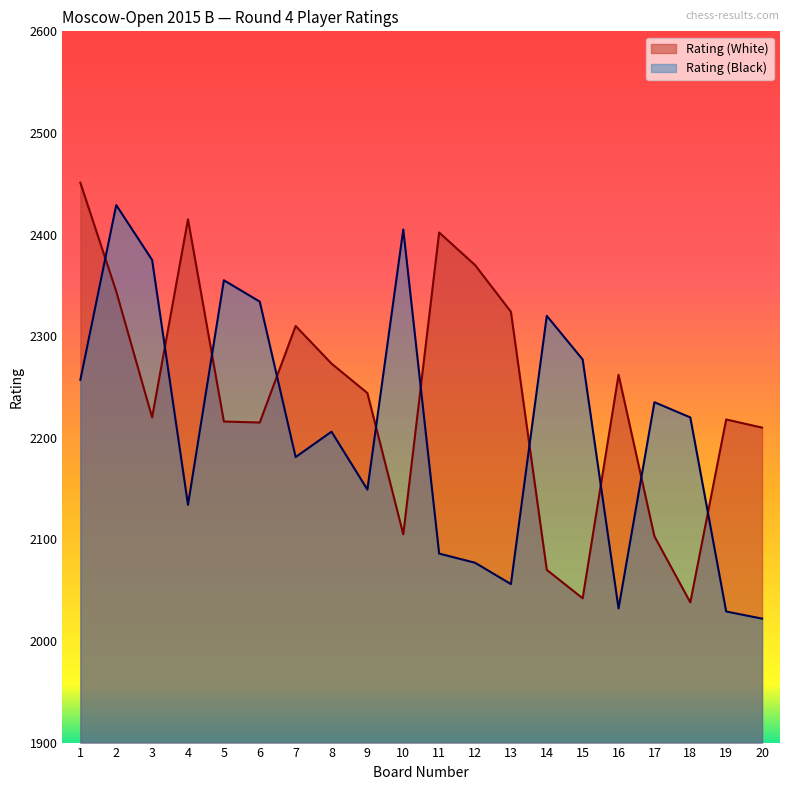

Reading left to right, extract all data points from this chart.

Rating (White): 2451	2344	2220	2415	2216	2215	2310	2273	2244	2105	2402	2370	2324	2070	2042	2262	2103	2038	2218	2210
Rating (Black): 2257	2429	2375	2134	2355	2334	2181	2206	2149	2405	2086	2077	2056	2320	2277	2032	2235	2220	2029	2022